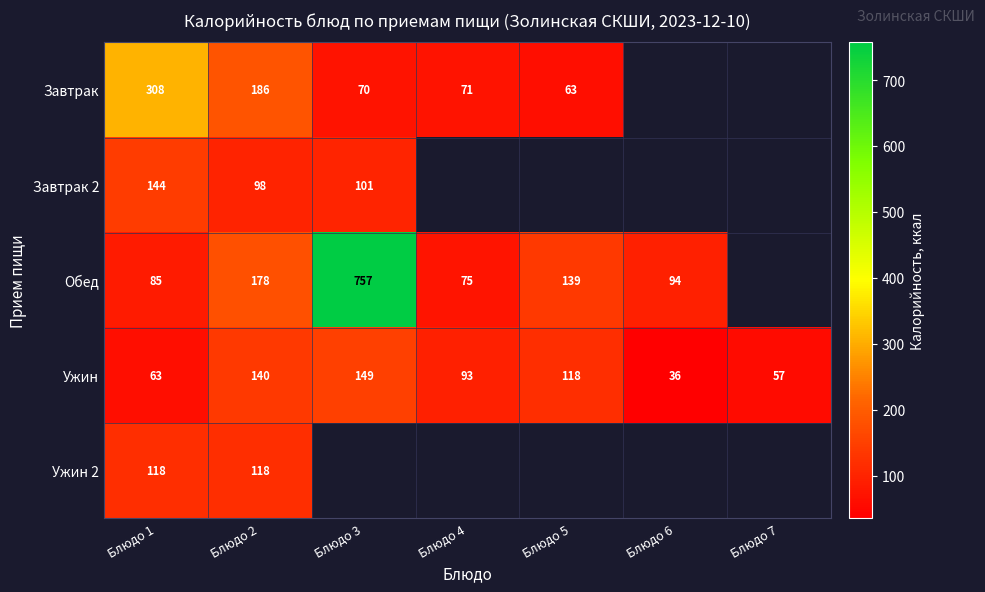

At which label does Ужин first exceed 93?

Блюдо 2